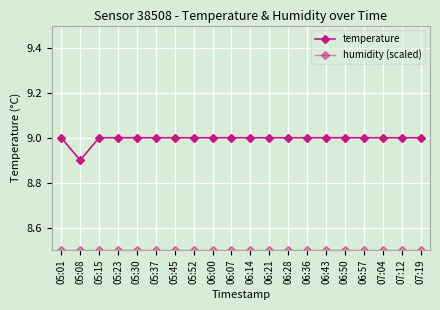

Is the value of temperature at 07:12 greater than the value of humidity (scaled) at 06:07?

Yes